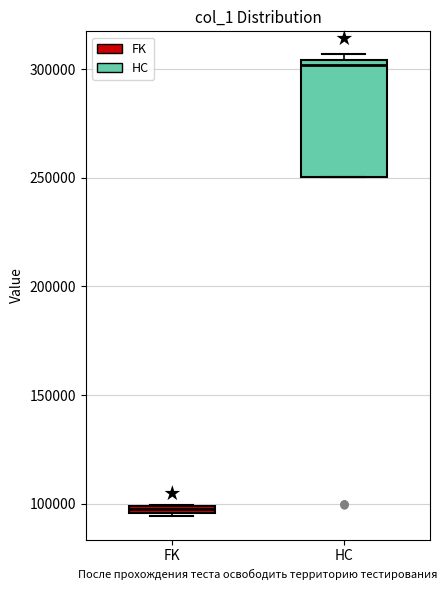

Where is the upper edge of the box for FK on the y-axis? The values are not printed on the chart, so give them approximately, as read against the axis.

100000